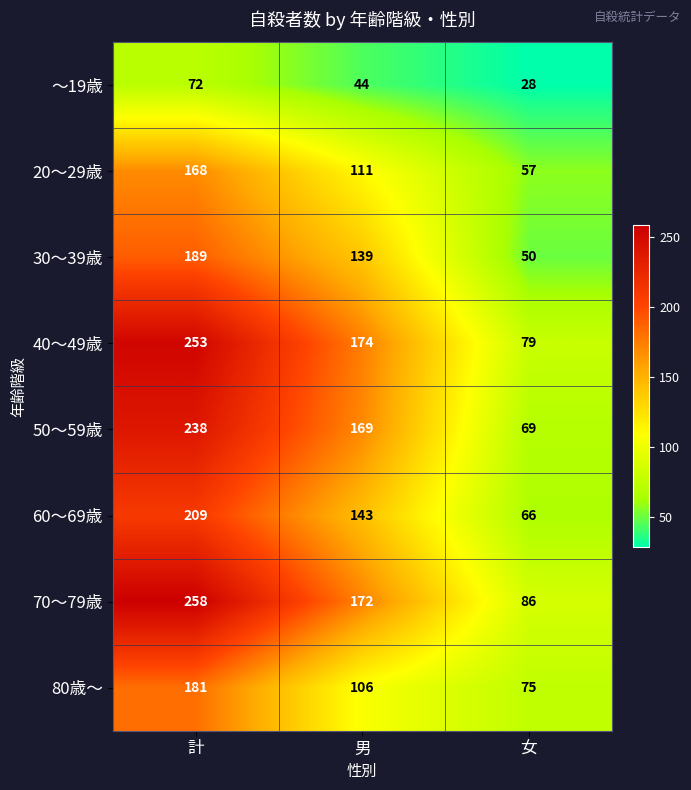

Where is 40～49歳 nearest to the value 166?

男